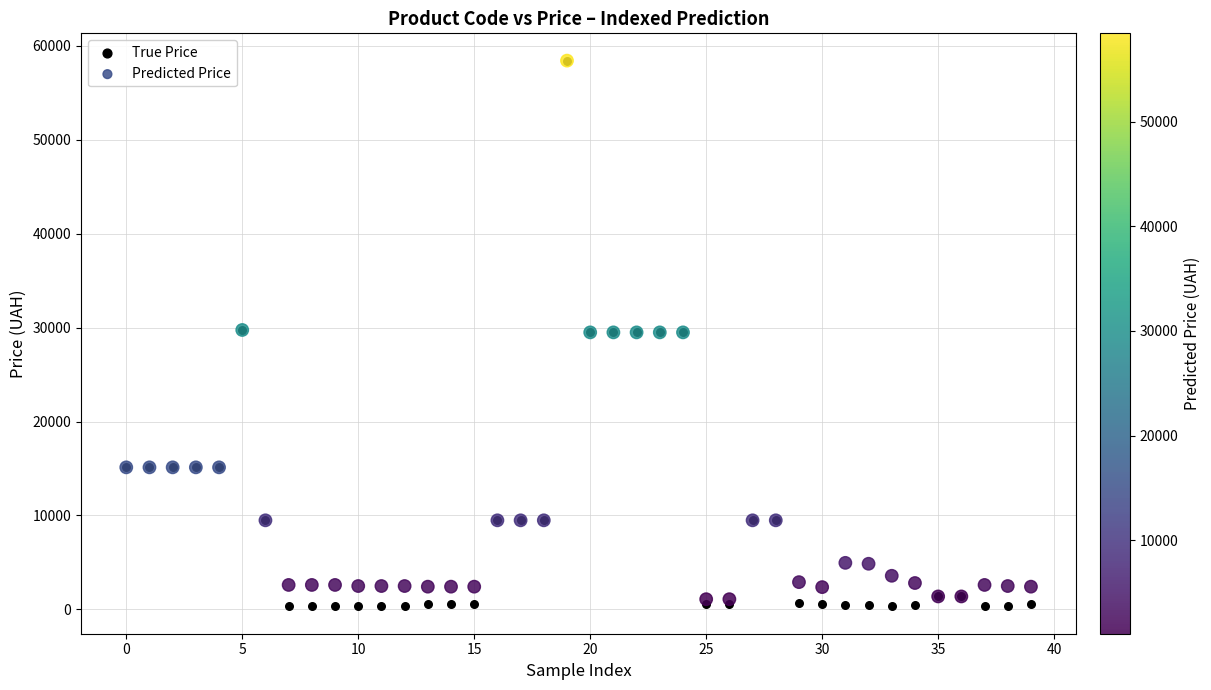

Which series contains the lowest Y value?

True Price